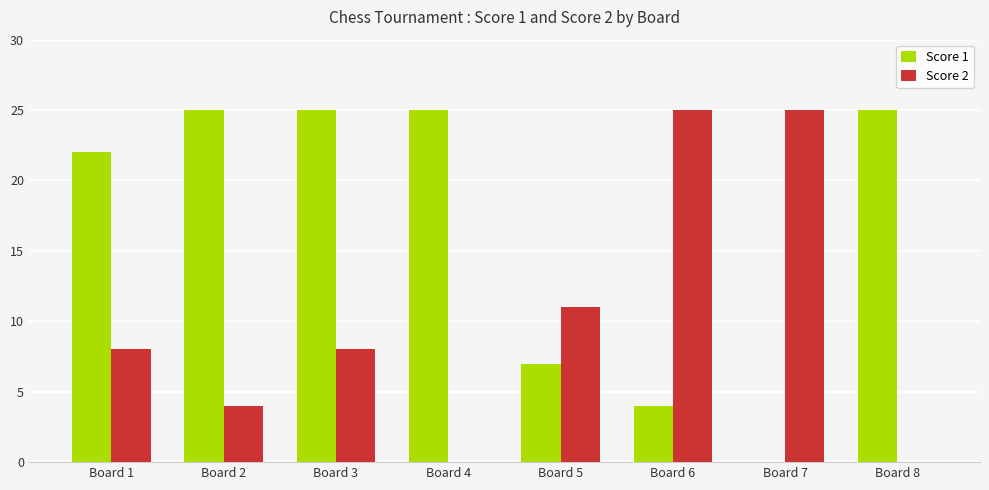

The value of Score 2 at Board 1 is 2. True or false?

False